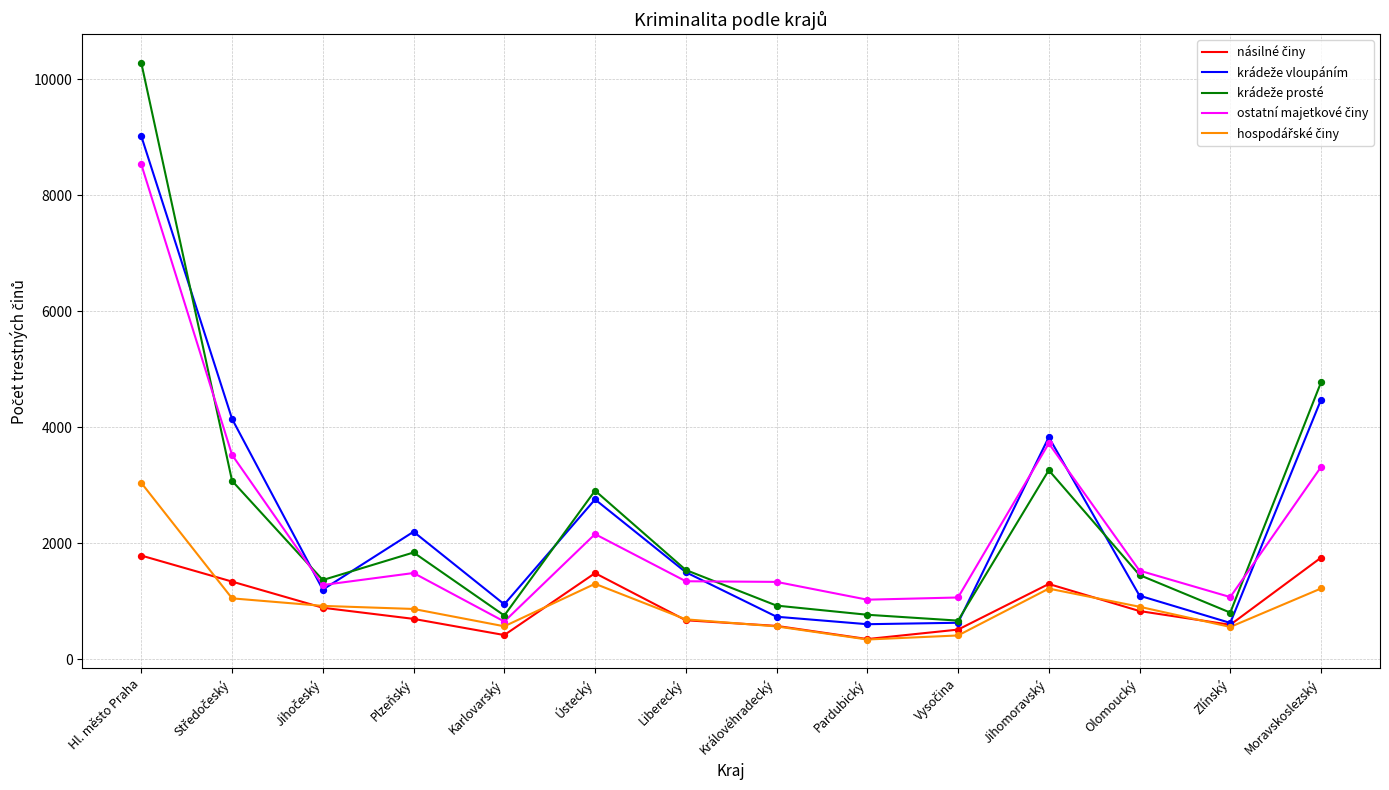

What is the maximum value shown in the chart?

10282